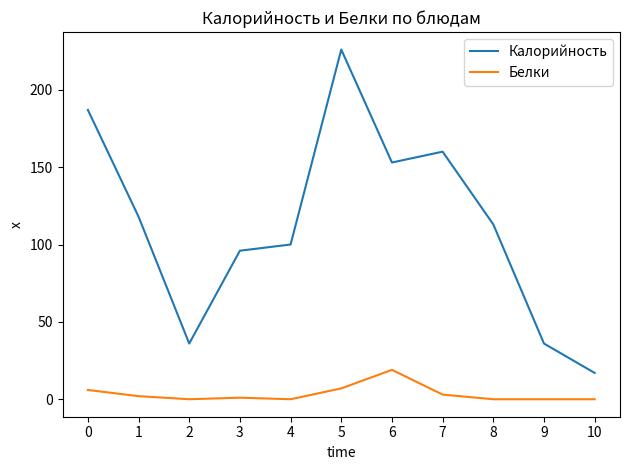

Does the chart have visible grid lines?

No